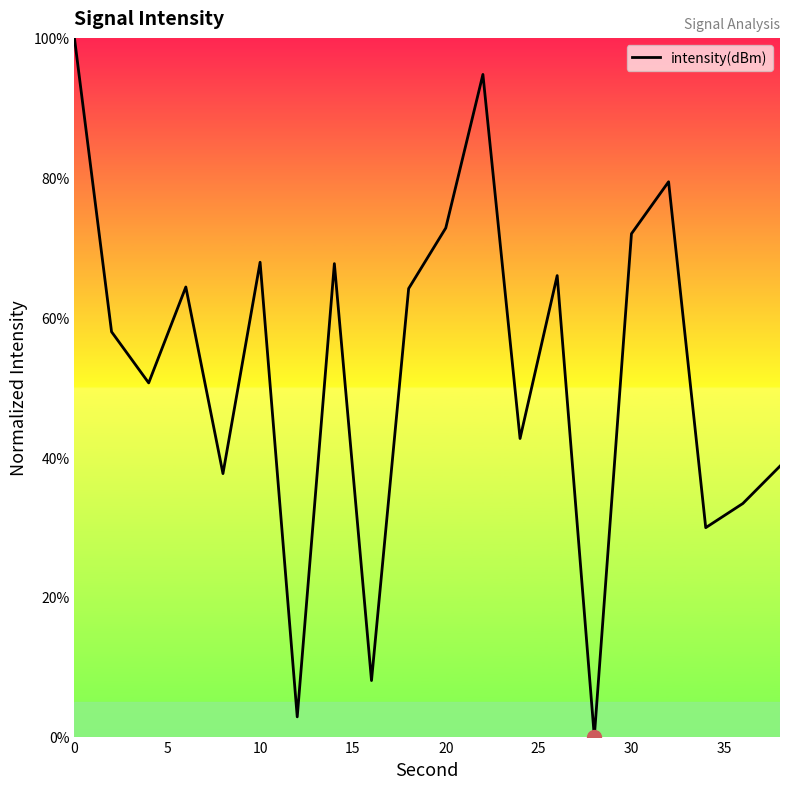

What is the maximum value shown in the chart?

100.0